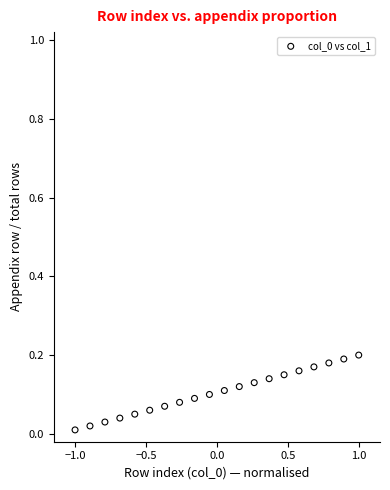

What is the range of X values (max minus min)?

2.0